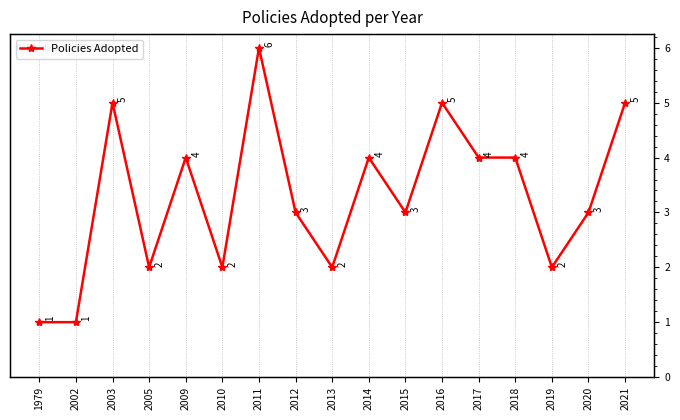

What is the value of the 15th point from the left?

2